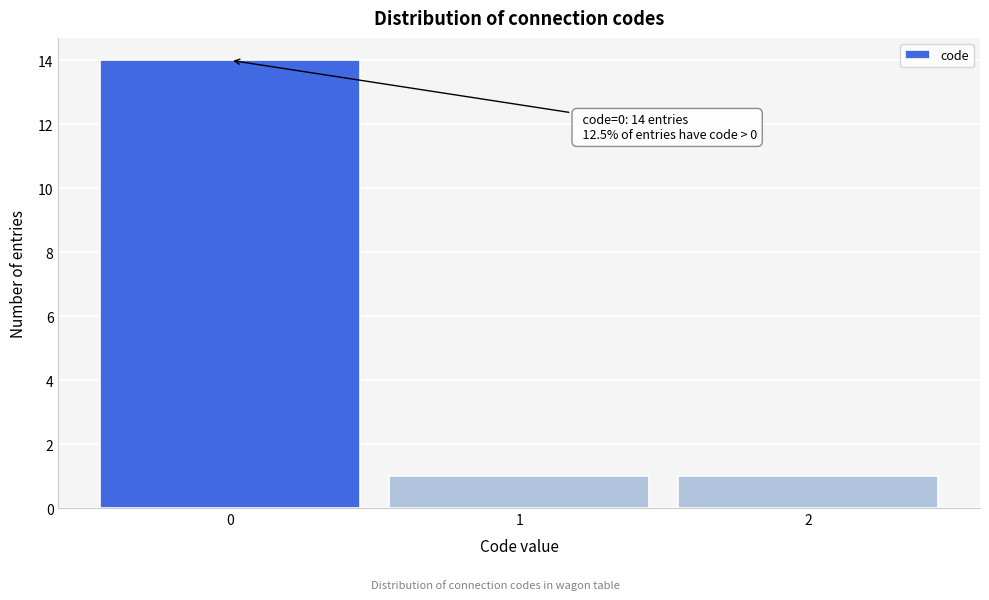

Which range on the x-axis has the tallest bar?

-0.5 to 0.5